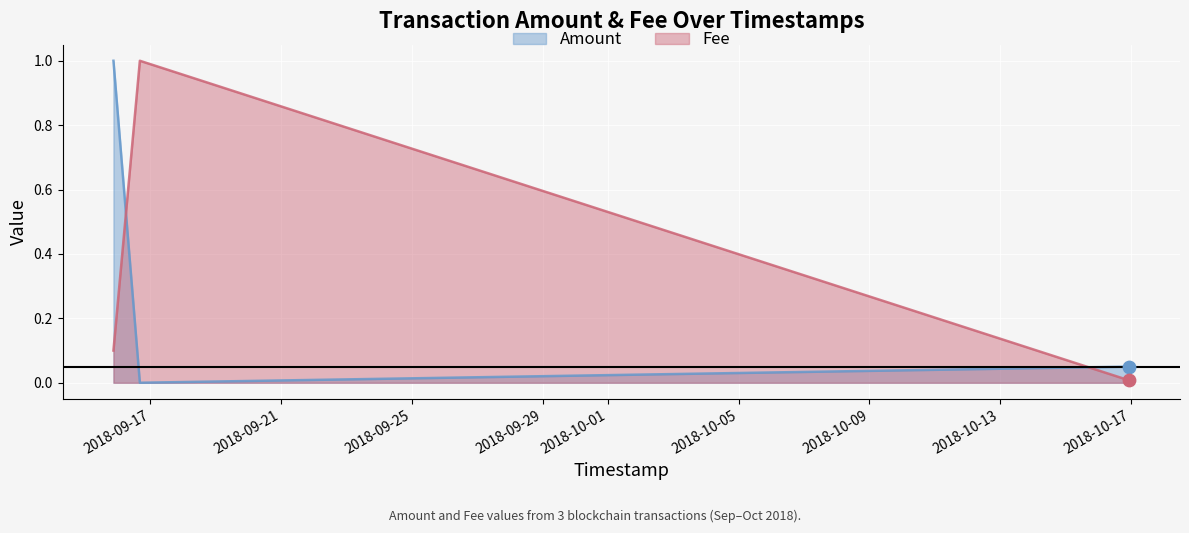

At how many categories does at least one series exceed 0?

3